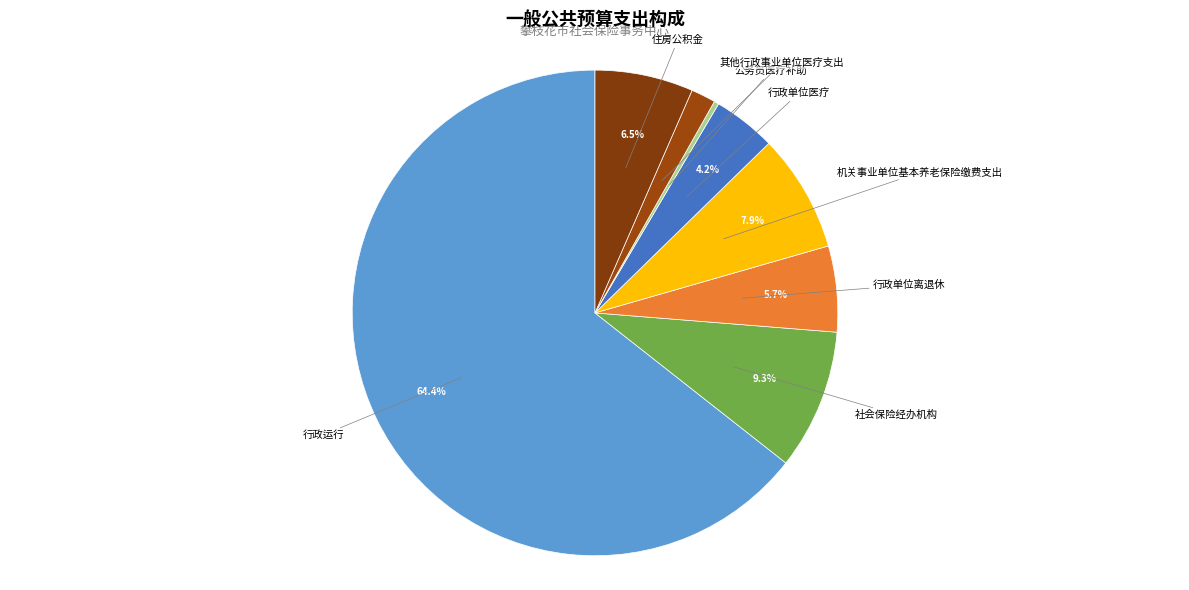

How many segments does this pie chart have?

8